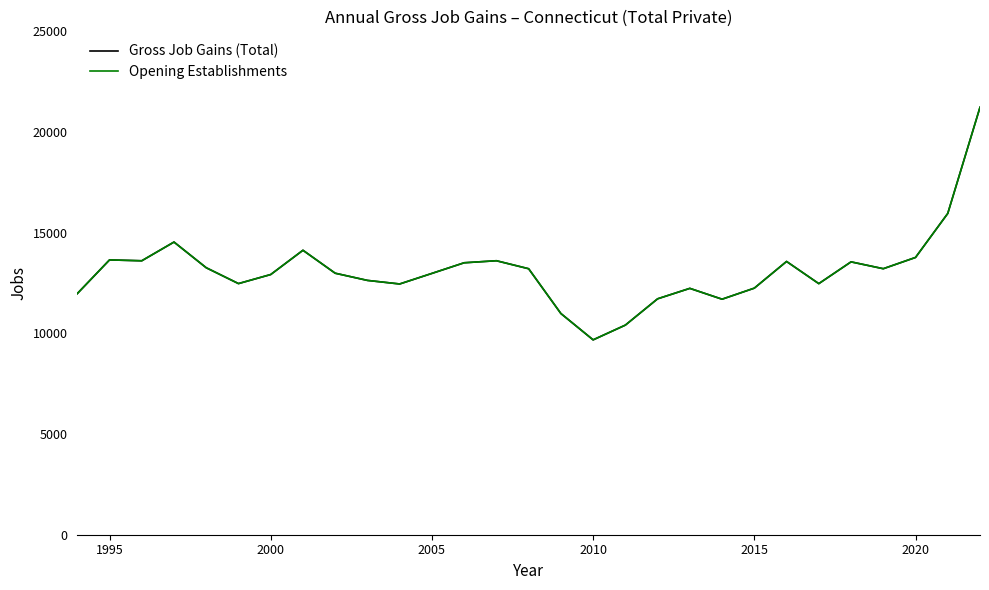

True or false: Opening Establishments and Gross Job Gains (Total) cross at least once.

False